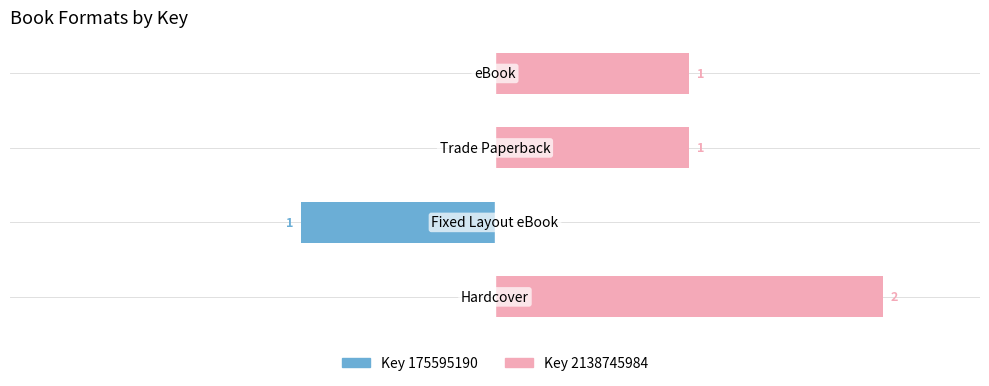

How many Key 175595190 values are between 0 and 1?

3